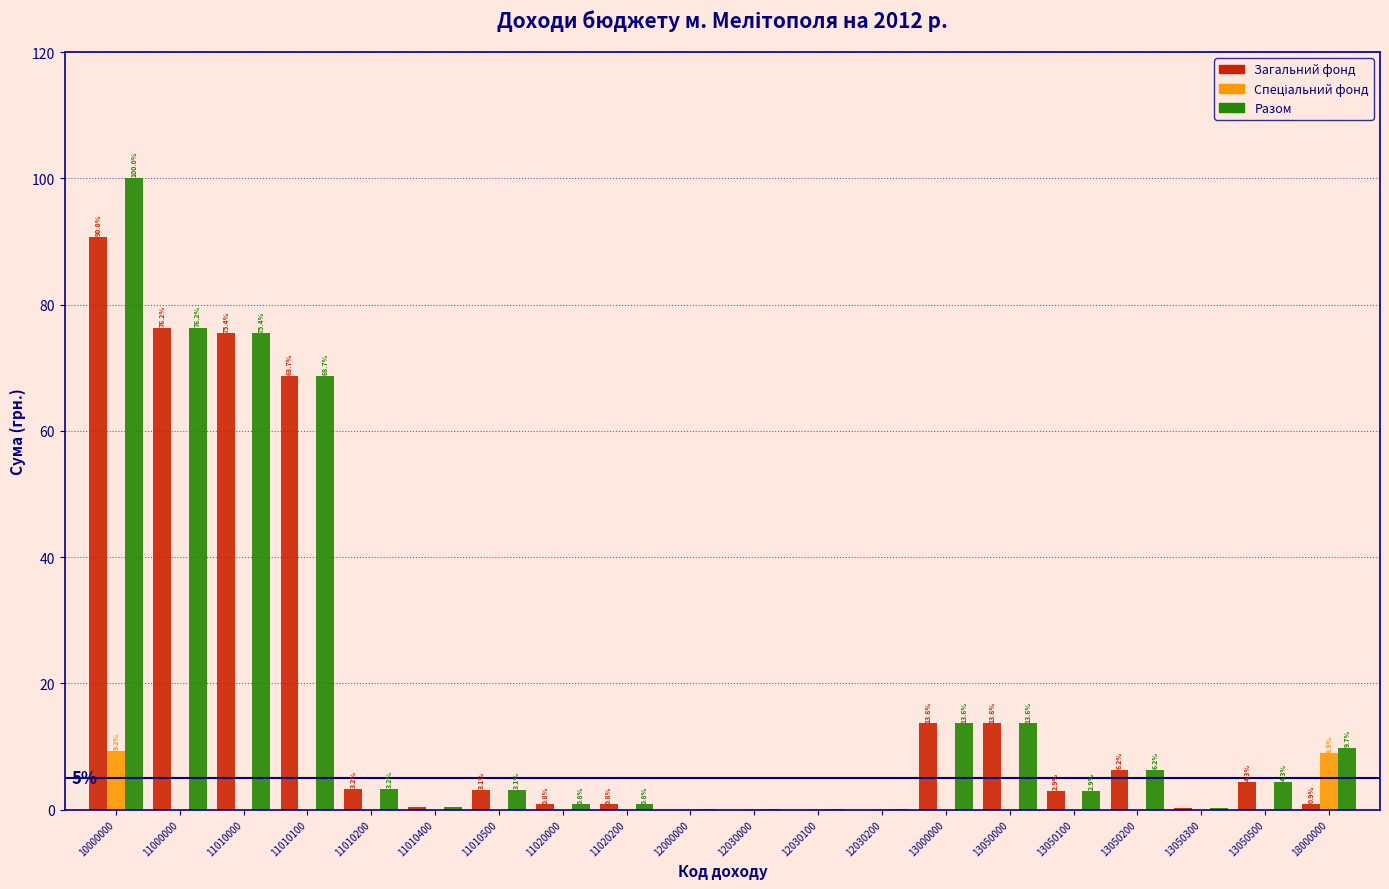

The Разом series shows 13.6 at 13000000. True or false?

True